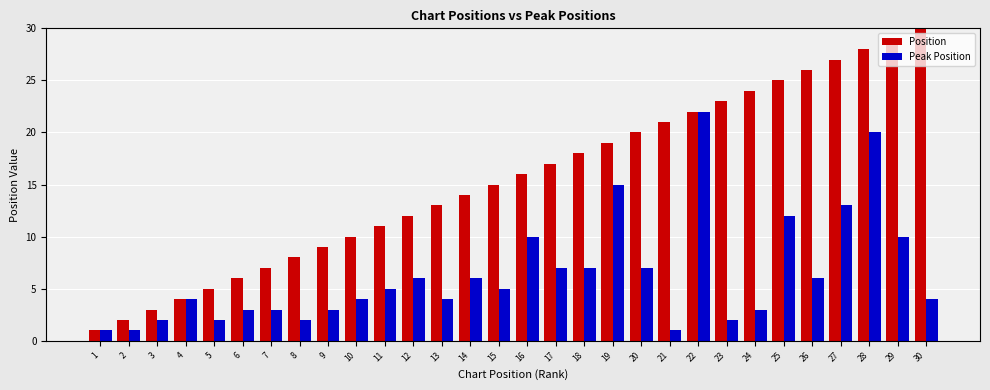

Reading right to left, list all the values displayed in this chart.

Position: 30	29	28	27	26	25	24	23	22	21	20	19	18	17	16	15	14	13	12	11	10	9	8	7	6	5	4	3	2	1
Peak Position: 4	10	20	13	6	12	3	2	22	1	7	15	7	7	10	5	6	4	6	5	4	3	2	3	3	2	4	2	1	1